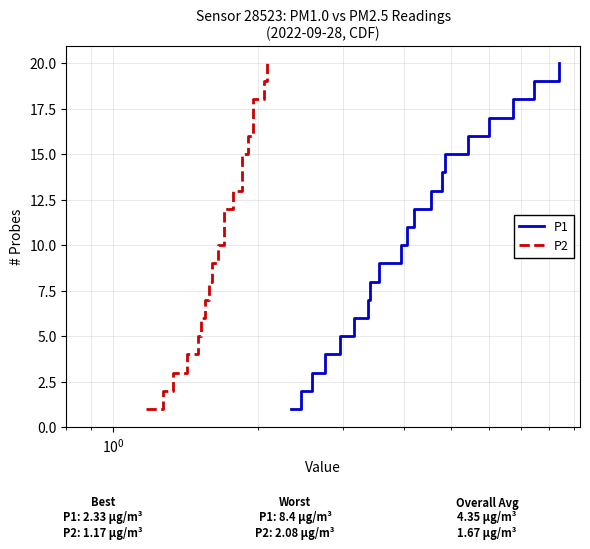

True or false: P2 and P1 cross at least once.

False